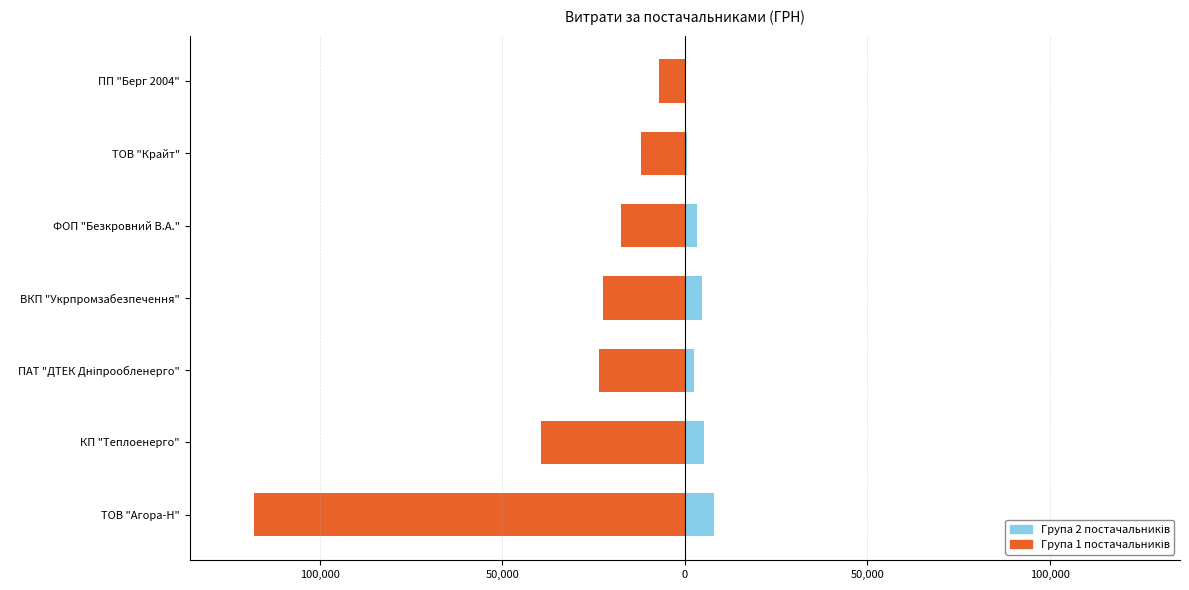

How many data points in Група 2 постачальників are above 3387?

4